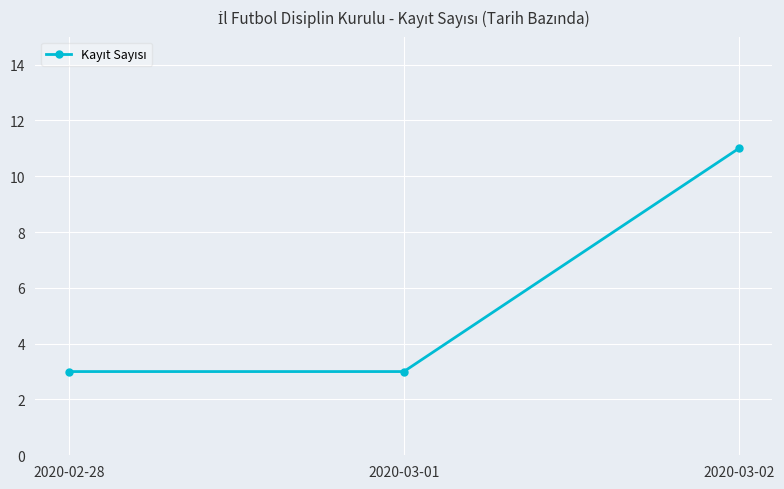

What is the sum of the values at 2020-03-02 and 2020-03-01?

14